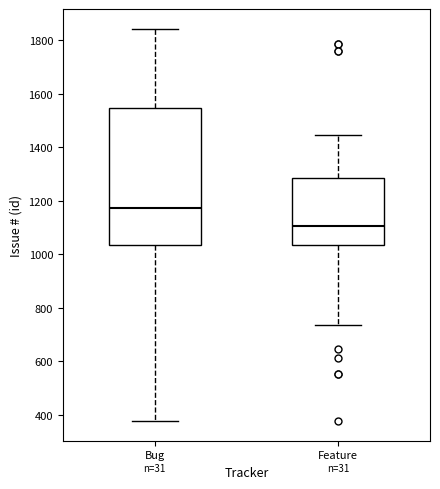

Which box is the tallest, from its lower edge to its upper edge?

Bug